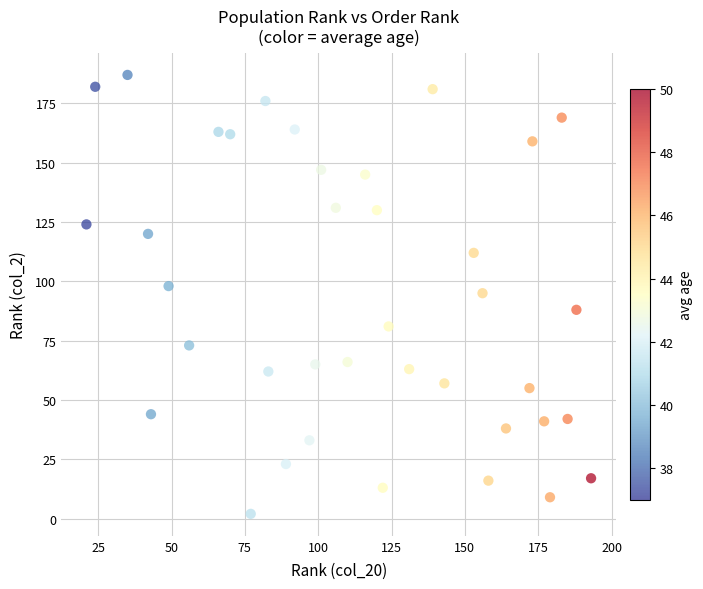

What is the range of Y values (max minus min)?

185